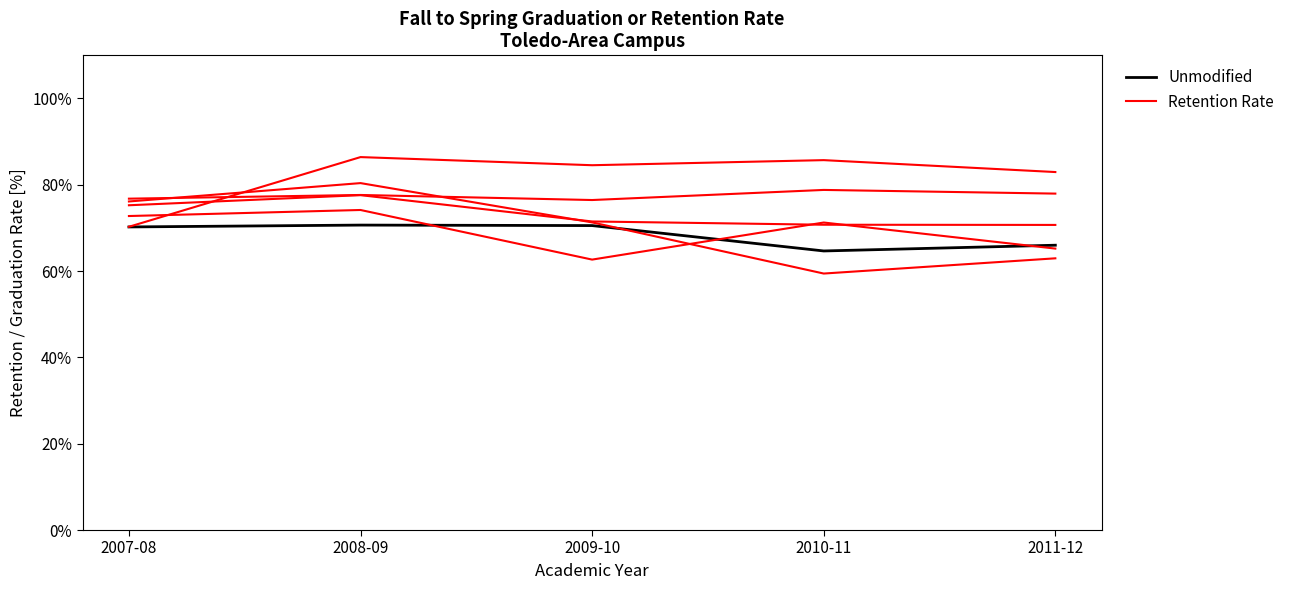

Which category has the highest value in the Unmodified series?

2008-09